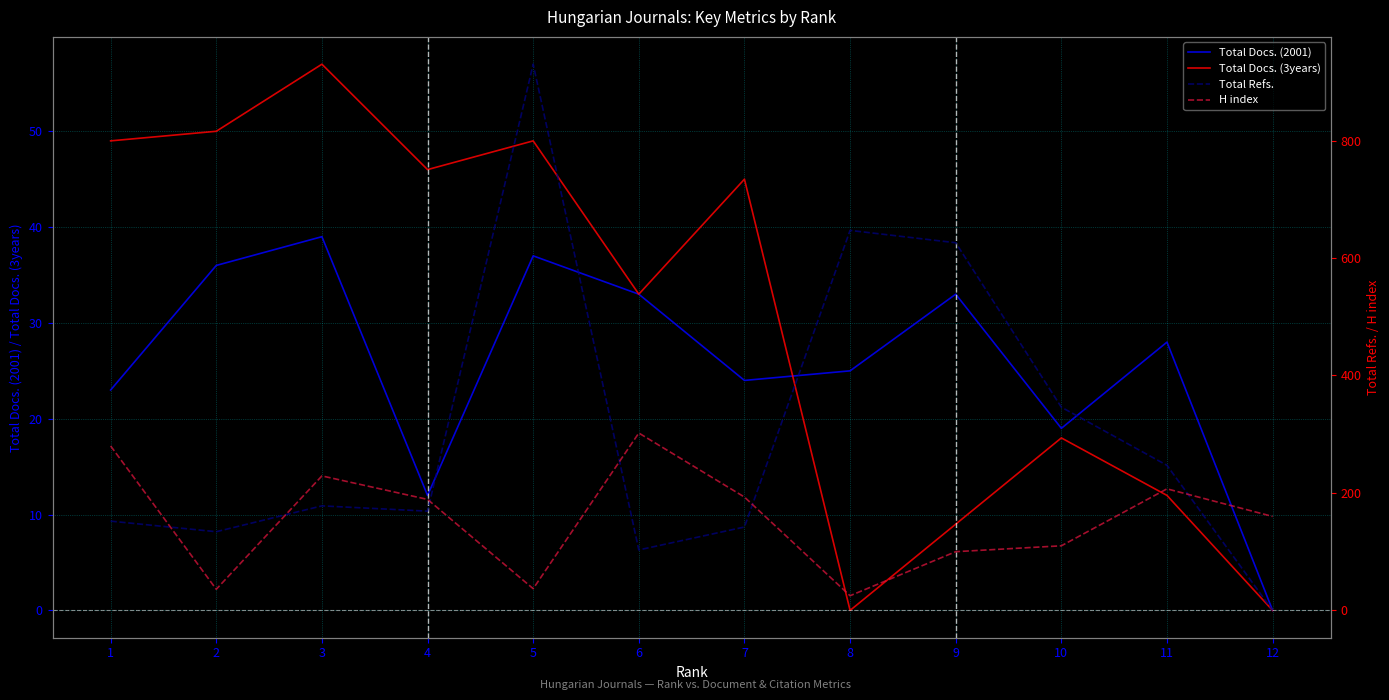

Which category has the lowest value across all series?

12